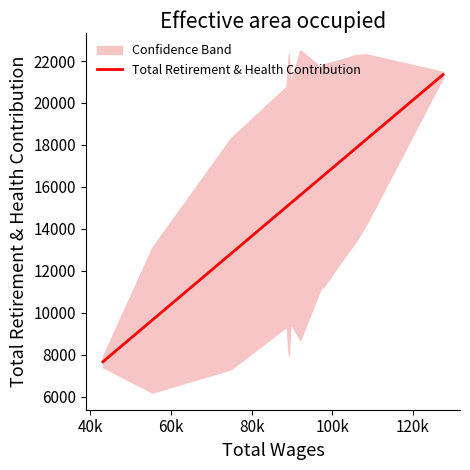

What is the highest value of the Total Retirement & Health Contribution series?

21350.1